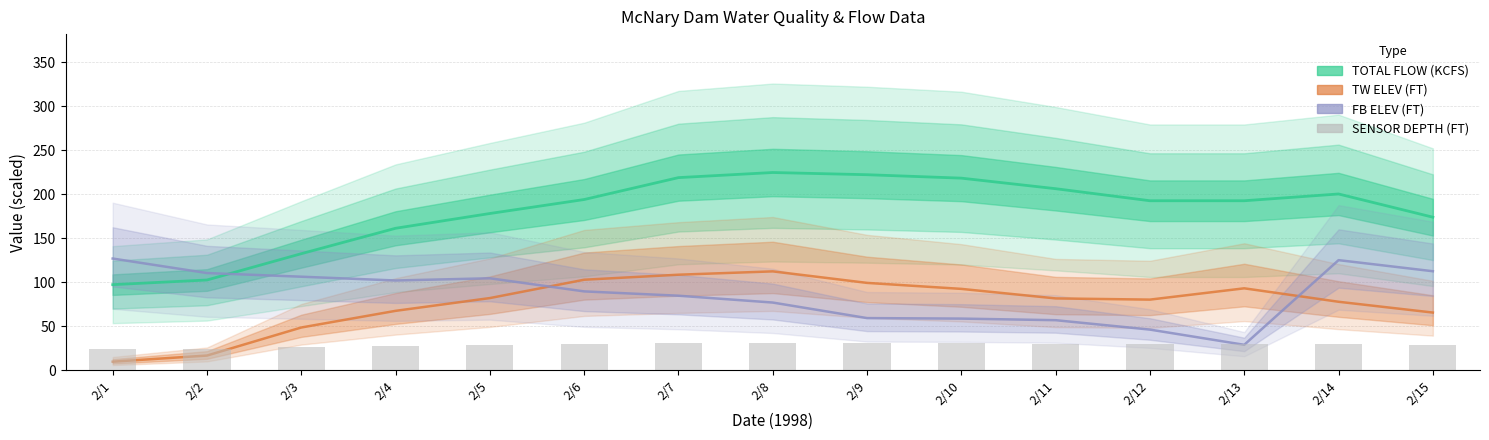

Rank the series by their maximum value, from highest to lowest.

TOTAL FLOW (KCFS), FB ELEV (FT), TW ELEV (FT), SENSOR DEPTH (FT)